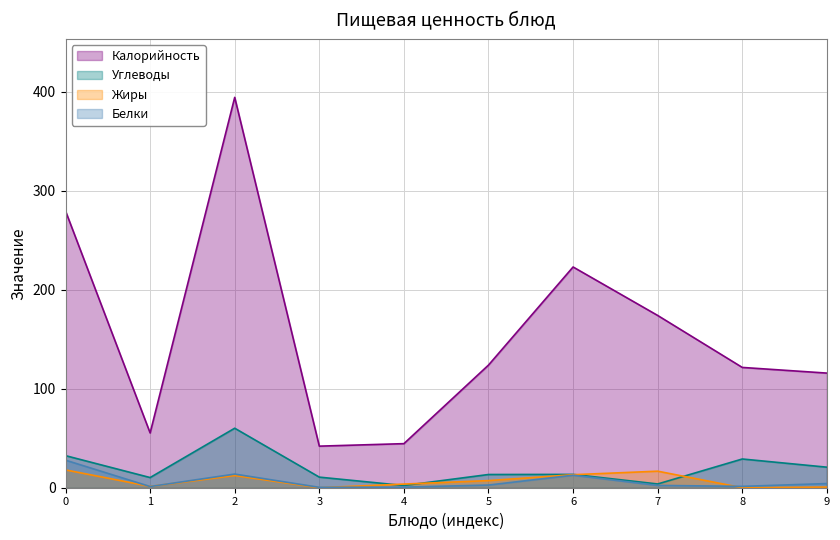

True or false: Углеводы and Белки cross at least once.

False